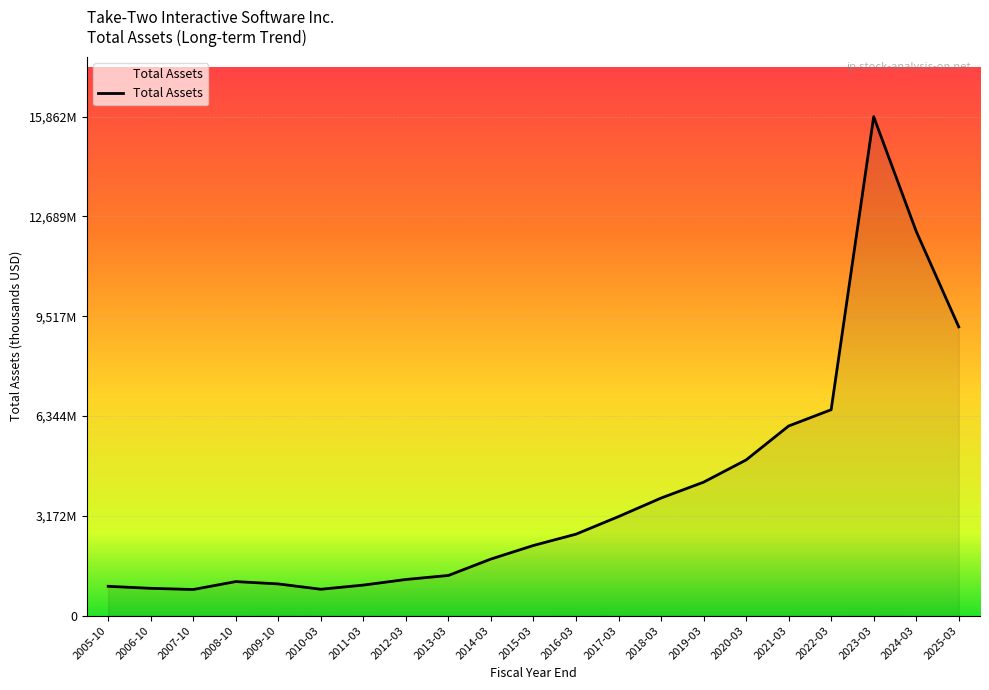

Rank the categories by value from lowest to highest.

2007-10, 2010-03, 2006-10, 2005-10, 2011-03, 2009-10, 2008-10, 2012-03, 2013-03, 2014-03, 2015-03, 2016-03, 2017-03, 2018-03, 2019-03, 2020-03, 2021-03, 2022-03, 2025-03, 2024-03, 2023-03